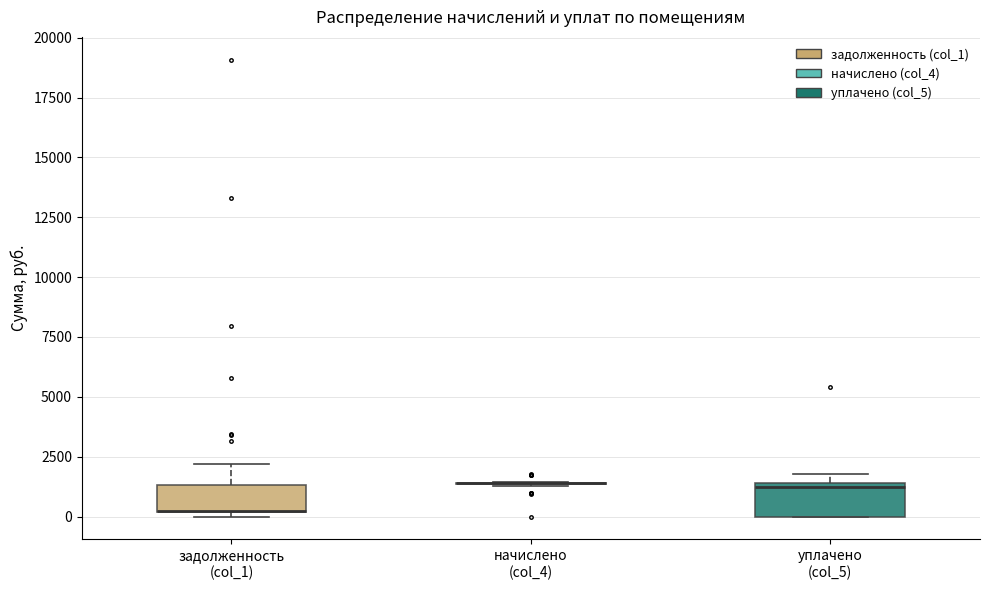

Reading left to right, read every box against the y-axis: the position of its median line, the range the box covers, and the ends of its whiskers. The values are not printed on the chart, so give them approximately, as read against the axis.

задолженность (col_1): median 0 (drawn on the box's lower edge), box 0 to 1500, whiskers 0 (just below the box's lower edge) to 2000
начислено (col_4): box collapsed to a line at 1500, whiskers 1500 to 1500
уплачено (col_5): median 1000, box 0 to 1500, whiskers 0 to 2000